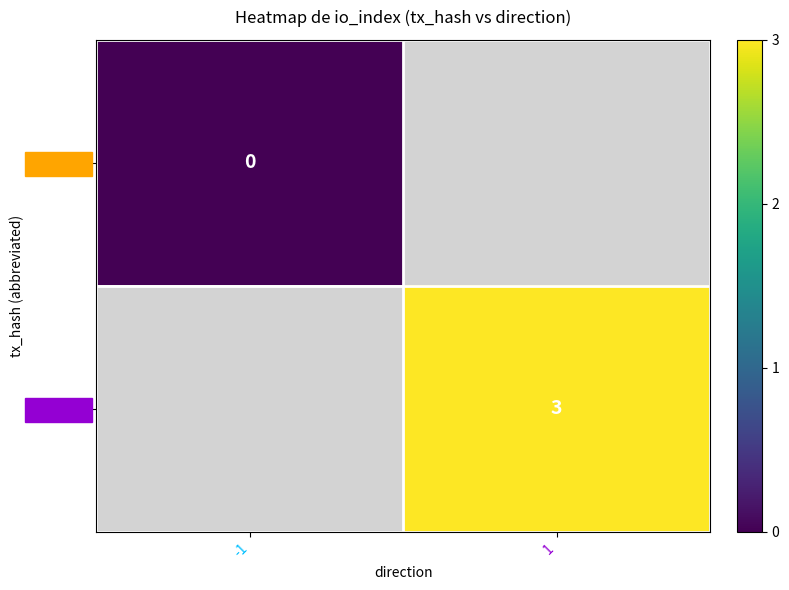

Which category has the lowest value in the cd398045 series?

-1